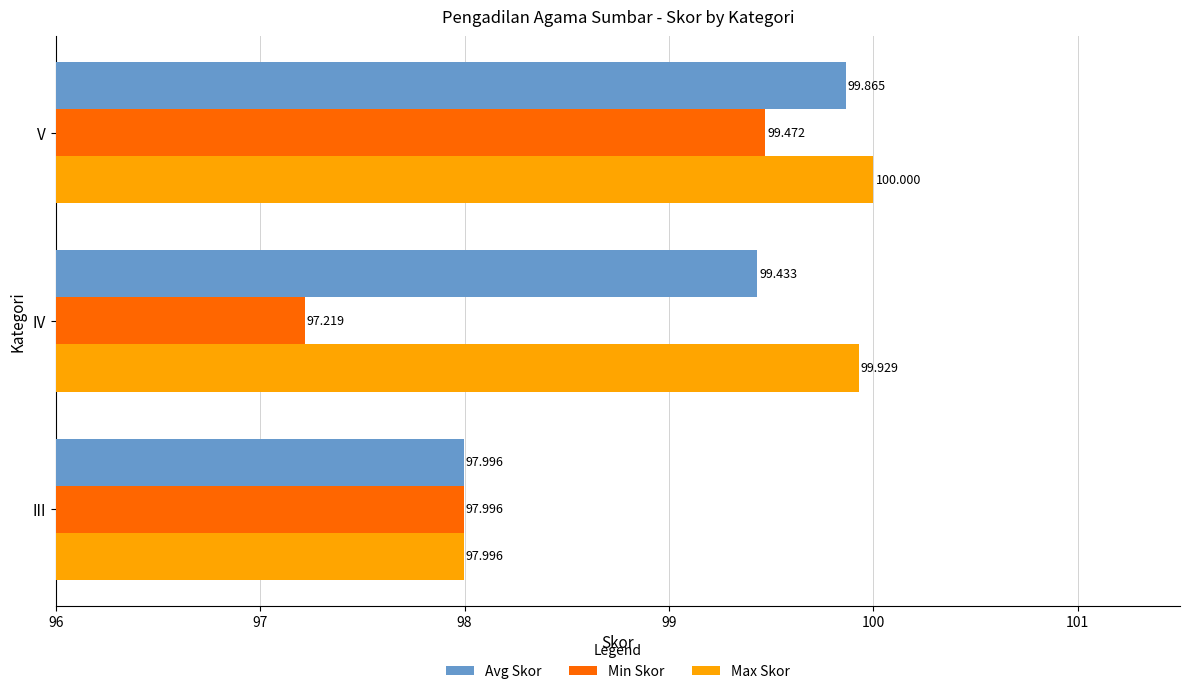

At which category is the sum across all series the highest?

V